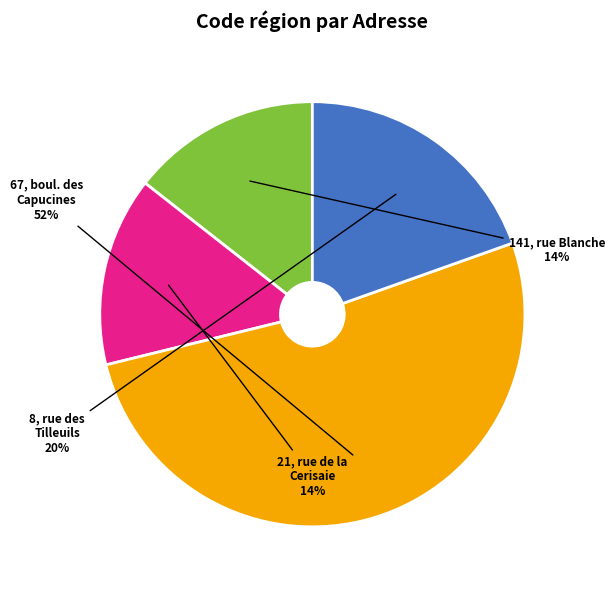

To the nearest percent, what percentage of the pie is 21, rue de la Cerisaie?

14%